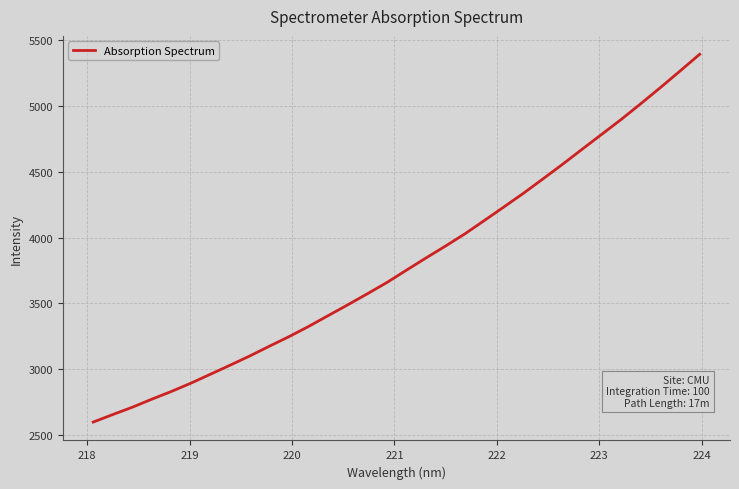

What is the greatest value displayed?

5388.6